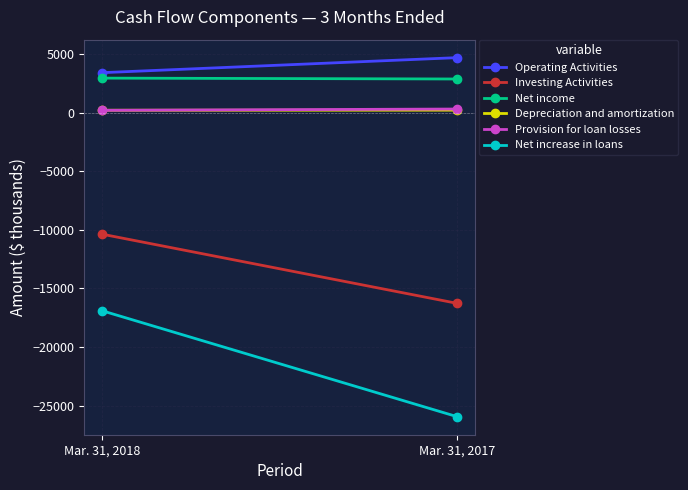

The value of Depreciation and amortization at Mar. 31, 2017 is 202. True or false?

True